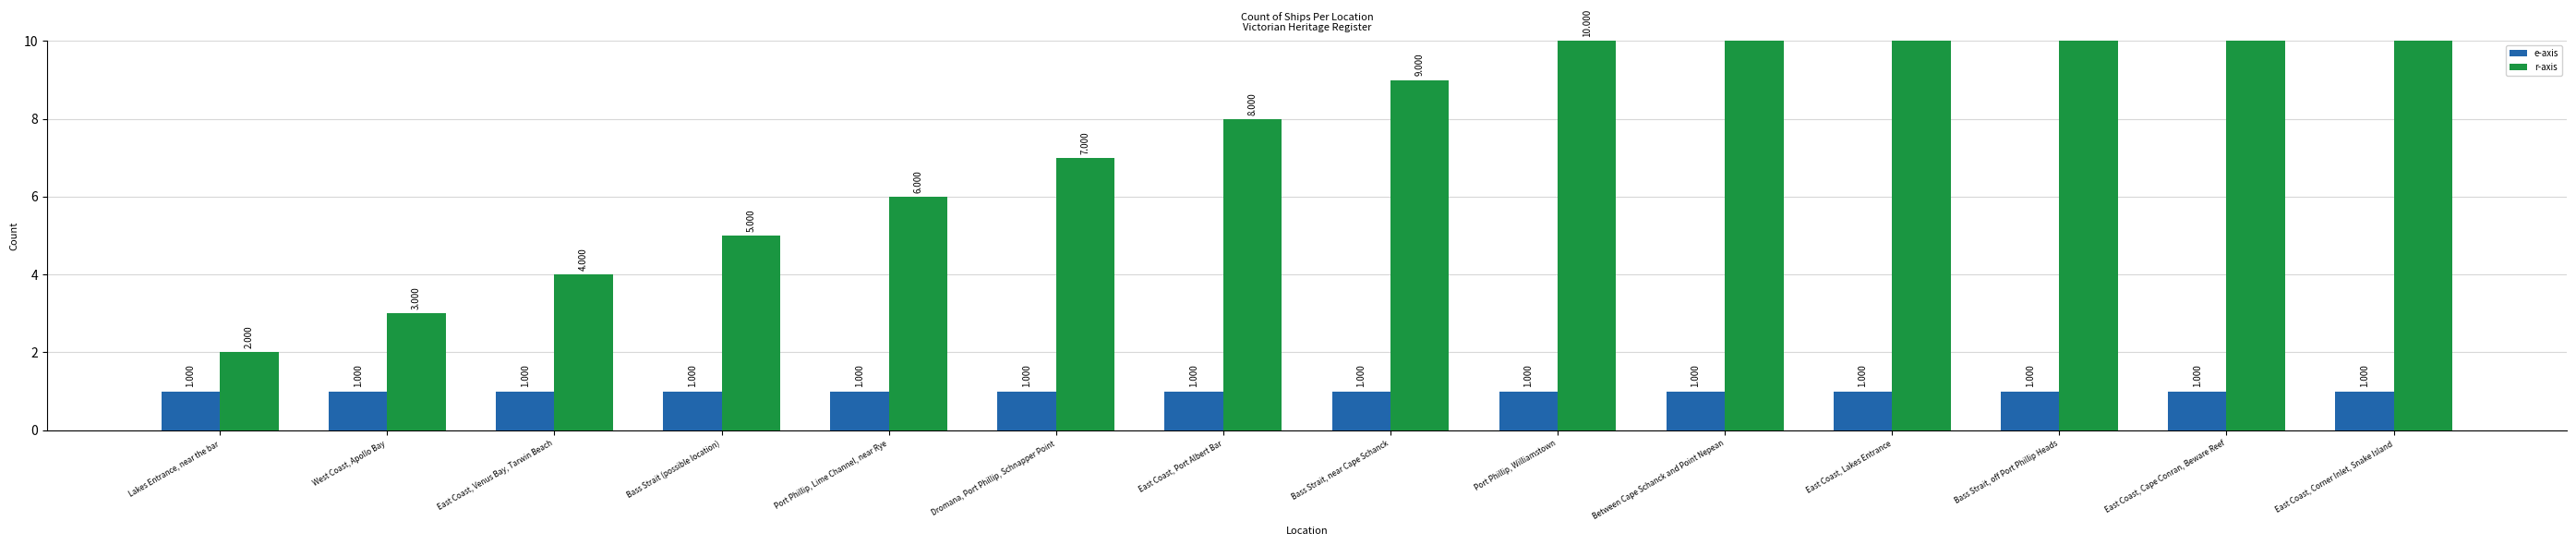

Reading left to right, list all the values displayed in this chart.

e-axis: Lakes Entrance, near the bar=1	West Coast, Apollo Bay=1	East Coast, Venus Bay, Tarwin Beach=1	Bass Strait (possible location)=1	Port Phillip, Lime Channel, near Rye=1	Dromana, Port Phillip, Schnapper Point=1	East Coast, Port Albert Bar=1	Bass Strait, near Cape Schanck=1	Port Phillip, Williamstown=1	Between Cape Schanck and Point Nepean=1	East Coast, Lakes Entrance=1	Bass Strait, off Port Phillip Heads=1	East Coast, Cape Conran, Beware Reef=1	East Coast, Corner Inlet, Snake Island=1
r-axis: Lakes Entrance, near the bar=2	West Coast, Apollo Bay=3	East Coast, Venus Bay, Tarwin Beach=4	Bass Strait (possible location)=5	Port Phillip, Lime Channel, near Rye=6	Dromana, Port Phillip, Schnapper Point=7	East Coast, Port Albert Bar=8	Bass Strait, near Cape Schanck=9	Port Phillip, Williamstown=10	Between Cape Schanck and Point Nepean=11	East Coast, Lakes Entrance=12	Bass Strait, off Port Phillip Heads=13	East Coast, Cape Conran, Beware Reef=14	East Coast, Corner Inlet, Snake Island=15